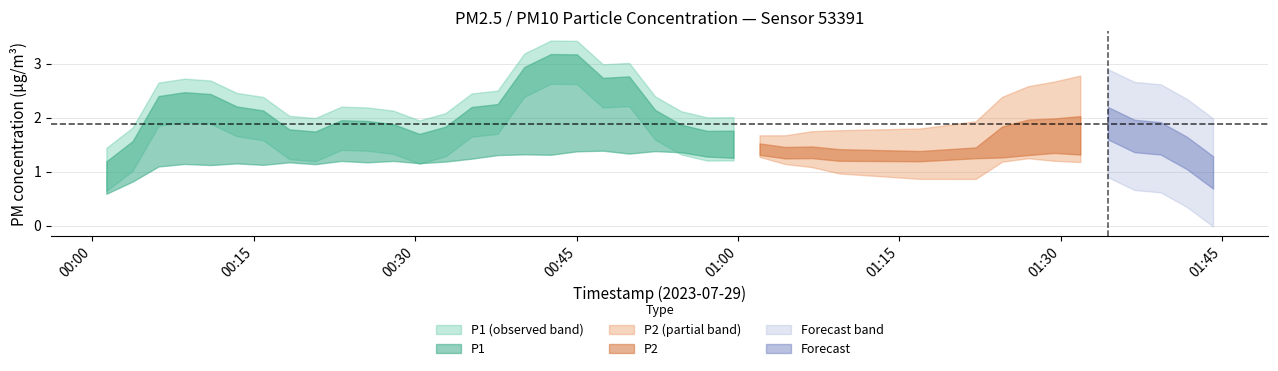

At how many categories does at least one series exceed 2?

11